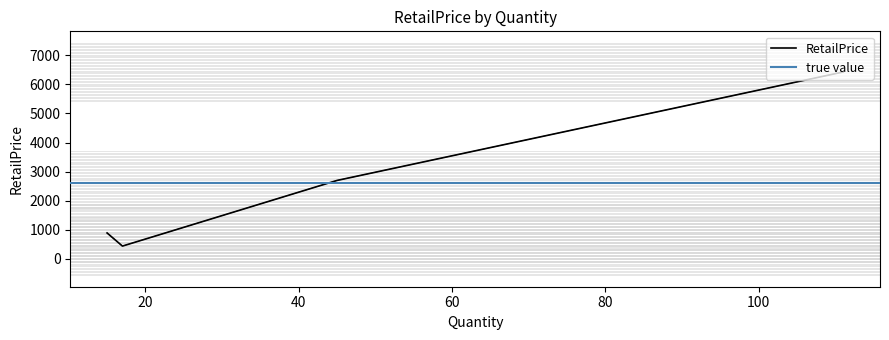

What is the sum of all values?

10442.9